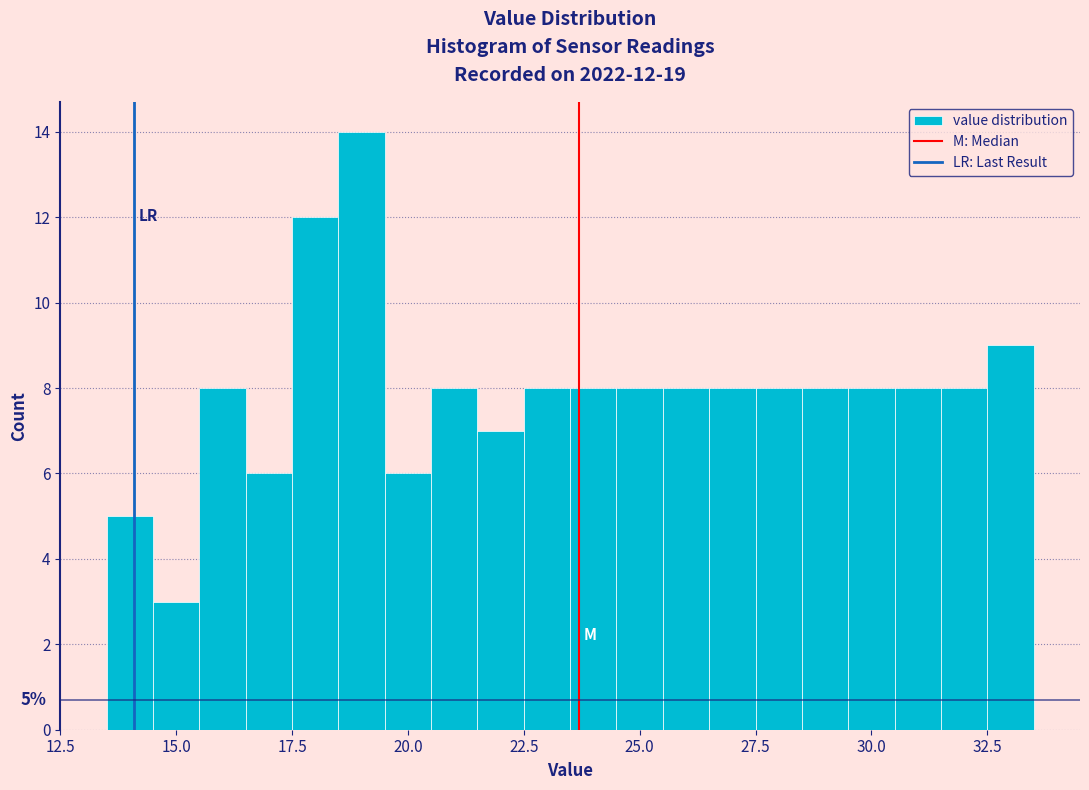

Around what value on the x-axis is the tallest bar? Give the approximate position of its centre, as read against the axis.

19.0